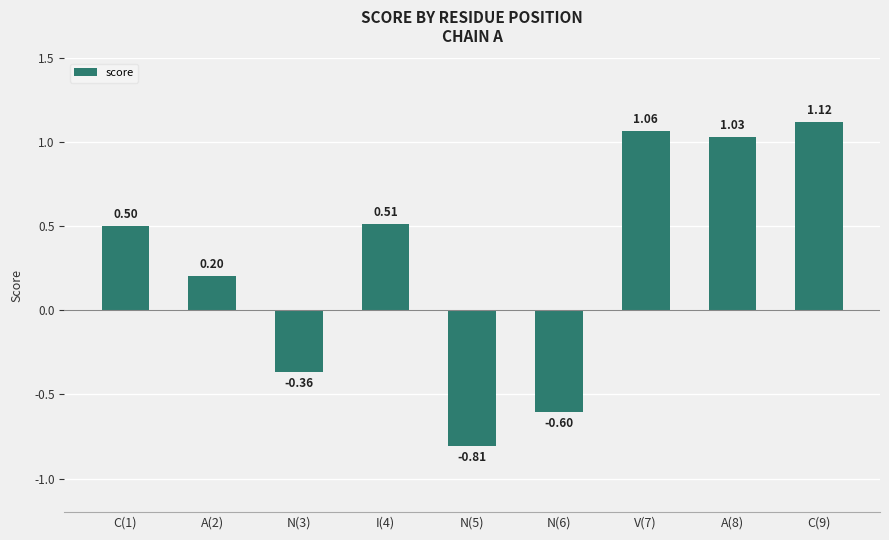

Between I(4) and N(3), which is larger?

I(4)